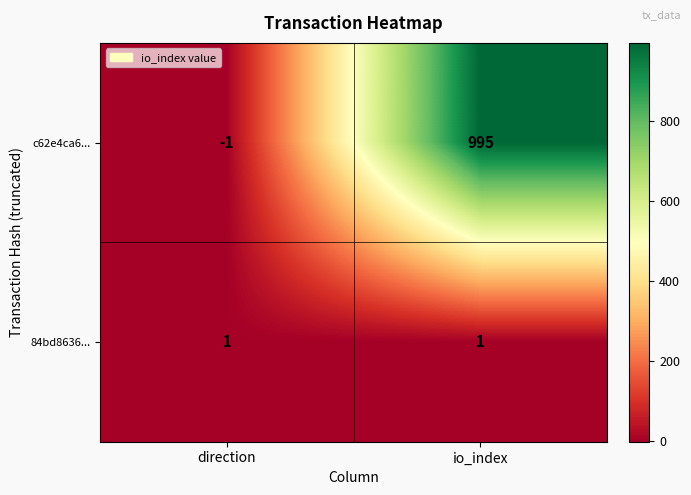

Reading left to right, list all the values displayed in this chart.

c62e4ca6...: -1	995
84bd8636...: 1	1